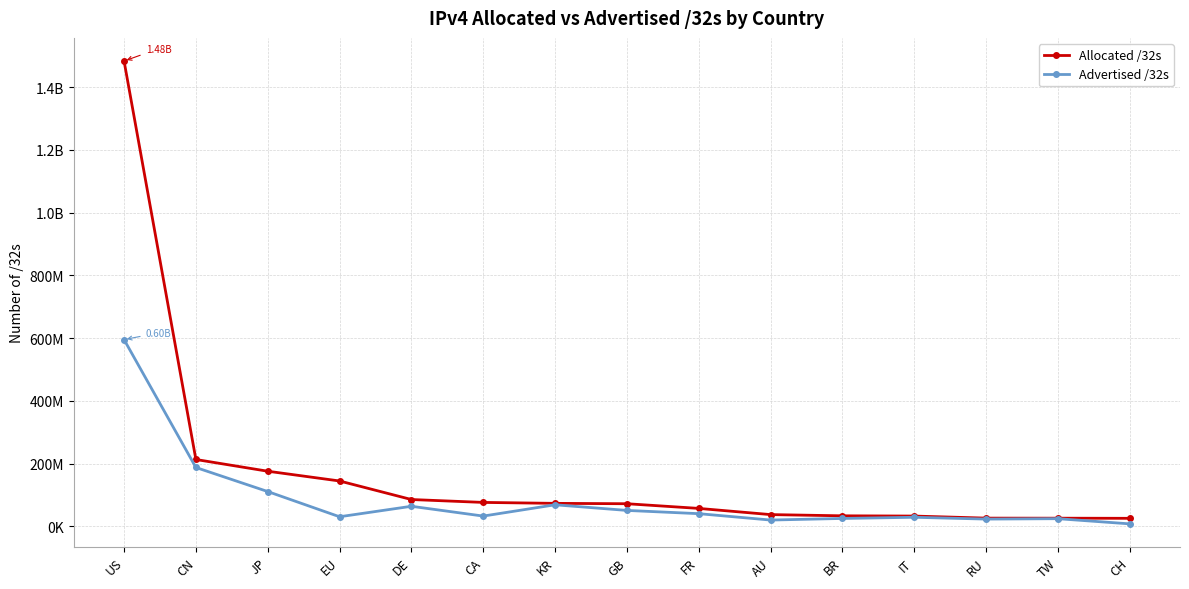

True or false: Allocated /32s and Advertised /32s intersect in this chart.

False